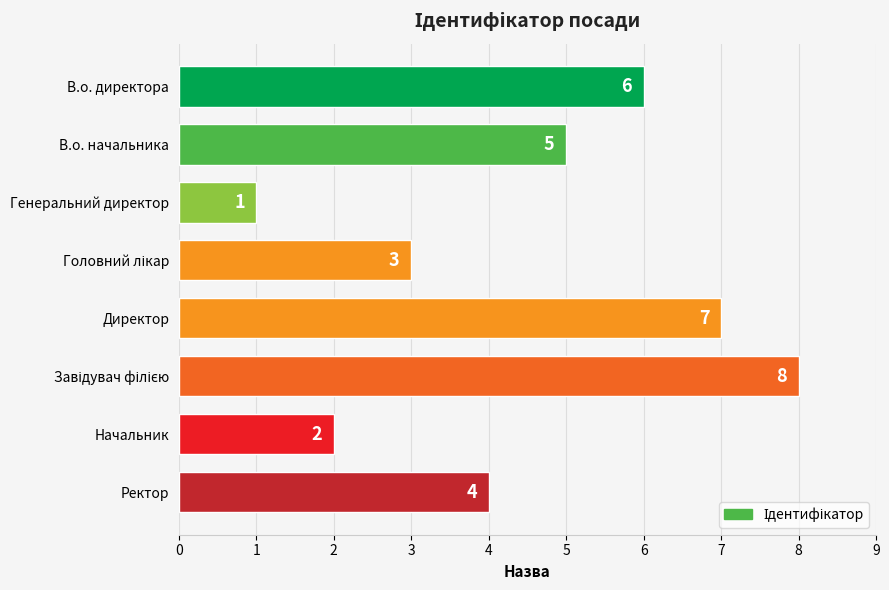

Reading bottom to top, extract all data points from this chart.

4	2	8	7	3	1	5	6